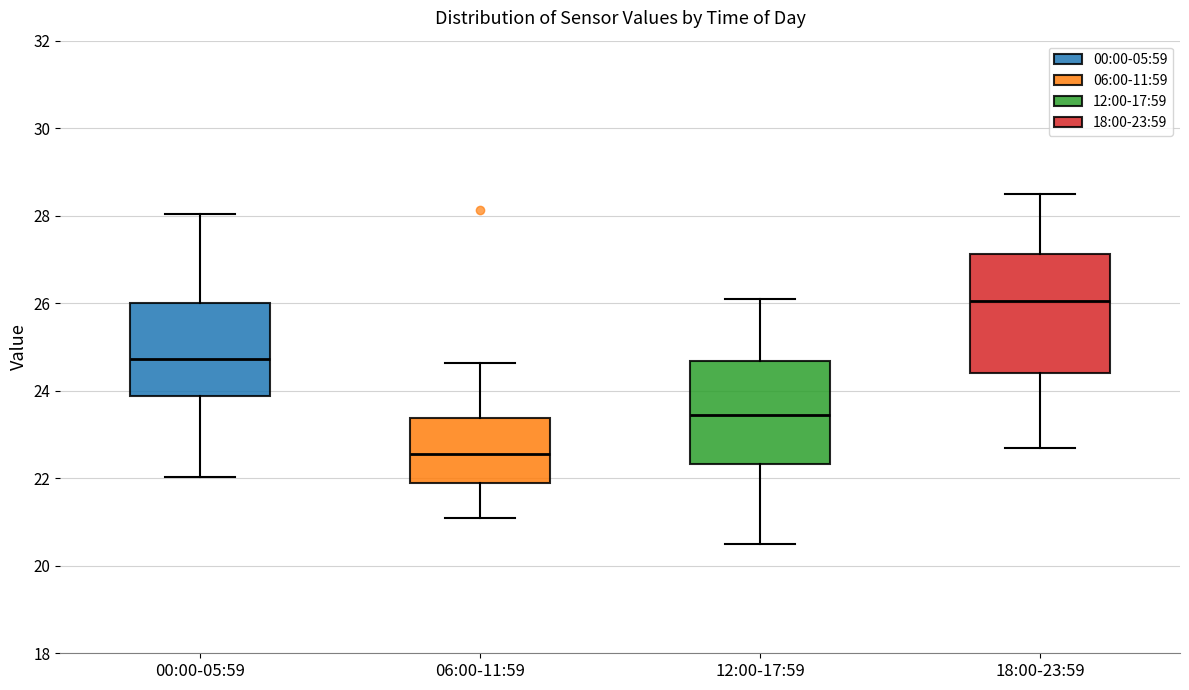

Reading left to right, transcribe this box plot: for each box, give where its median line is, the range the box spans, and where its two whiskers end, as read against the y-axis. The values are not printed on the chart, so give them approximately, as read against the axis.

00:00-05:59: median 24.8, box 23.8 to 26.0, whiskers 22.0 to 28.0
06:00-11:59: median 22.6, box 22.0 to 23.4, whiskers 21.2 to 24.6
12:00-17:59: median 23.4, box 22.4 to 24.6, whiskers 20.6 to 26.2
18:00-23:59: median 26.0, box 24.4 to 27.2, whiskers 22.8 to 28.6